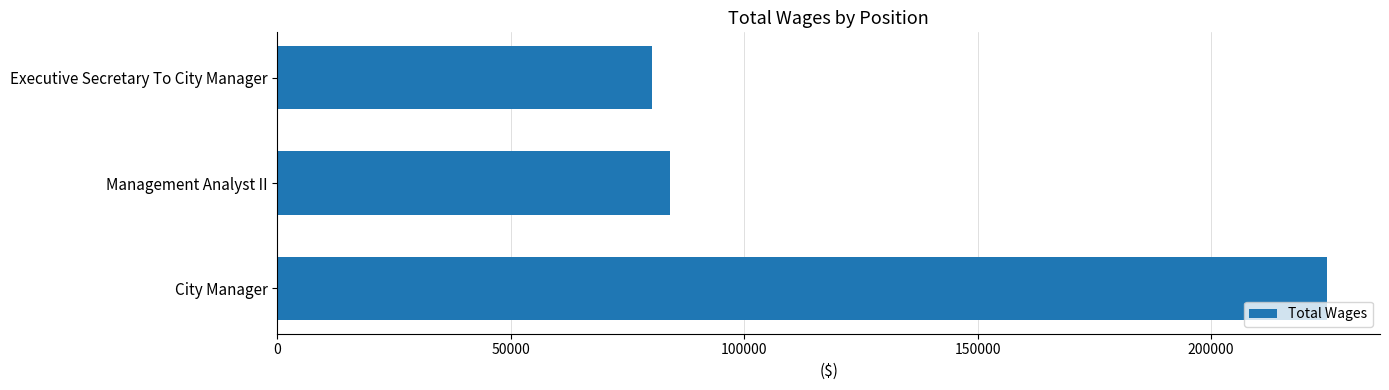

The value at Management Analyst II is 49988. True or false?

False